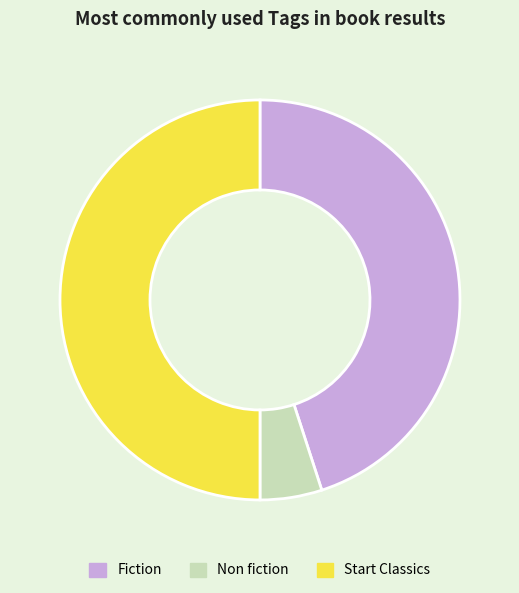

Count the number of slices in the pie.

3